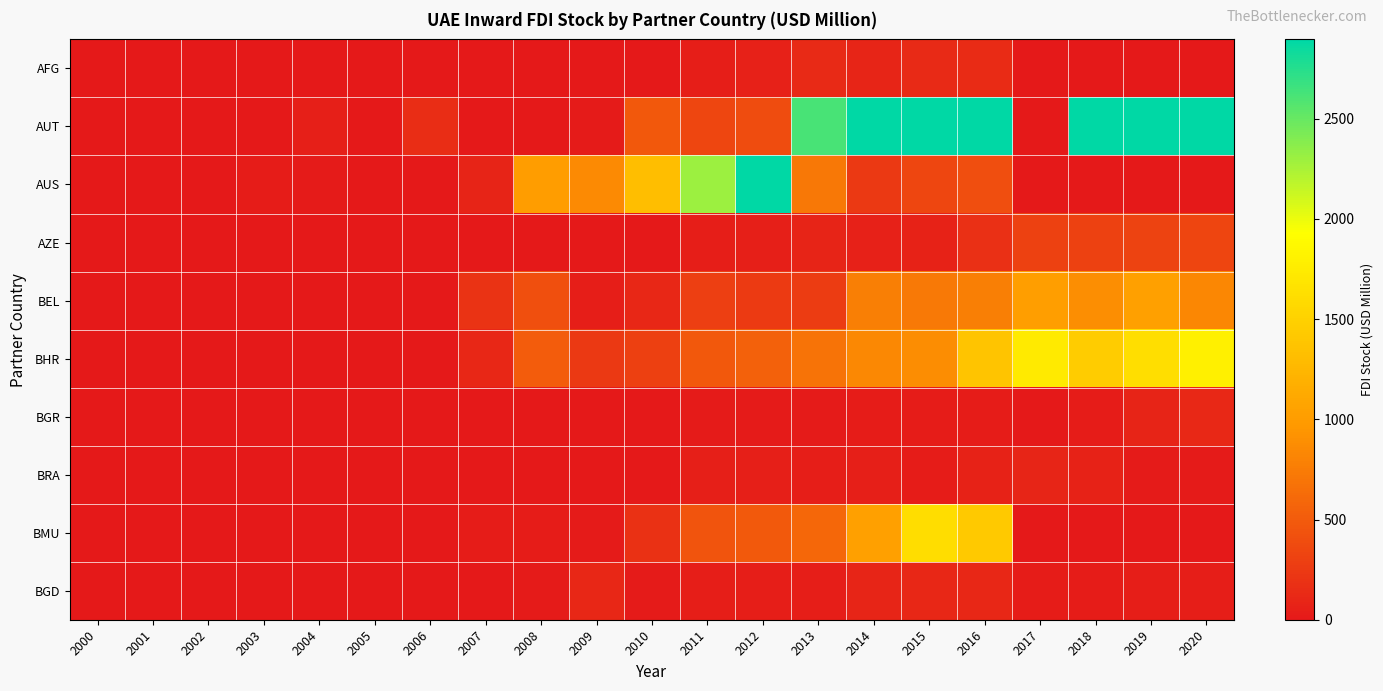

What is the spread (max minus min) of values at 2008?

1010.7